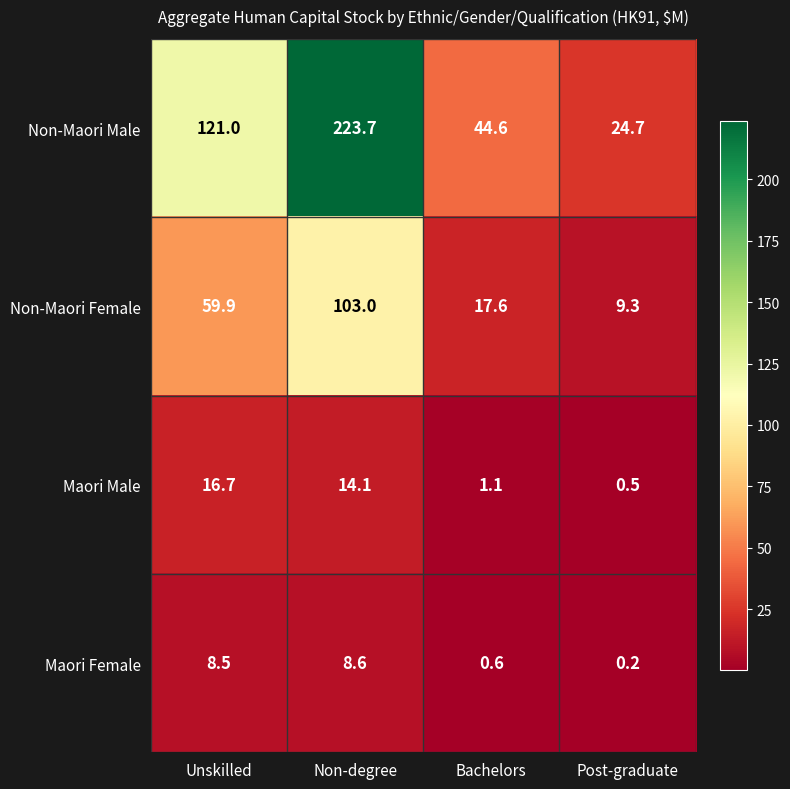

Count the number of data series in this chart.

4